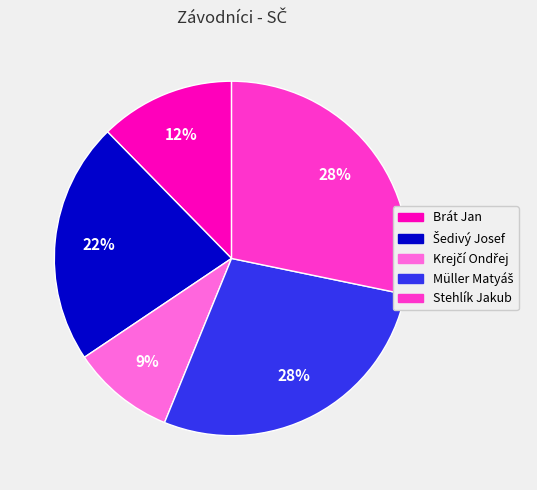

Is there a majority slice in this chart?

No